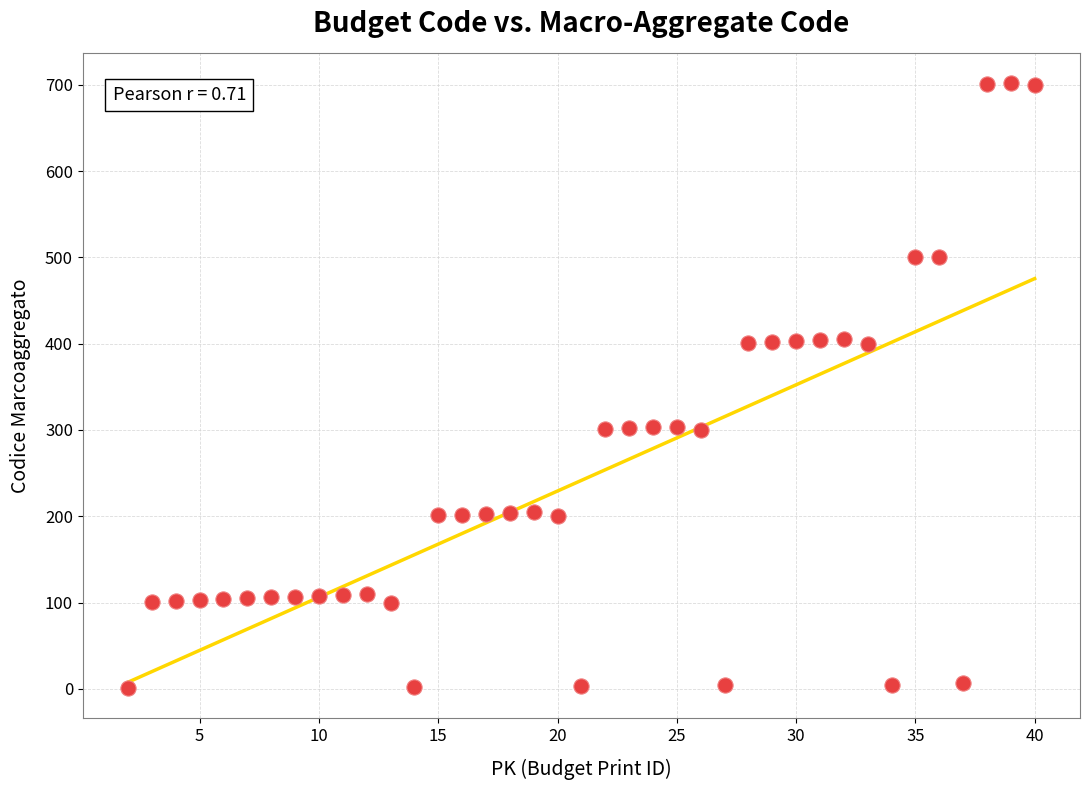

What is the range of X values (max minus min)?

38